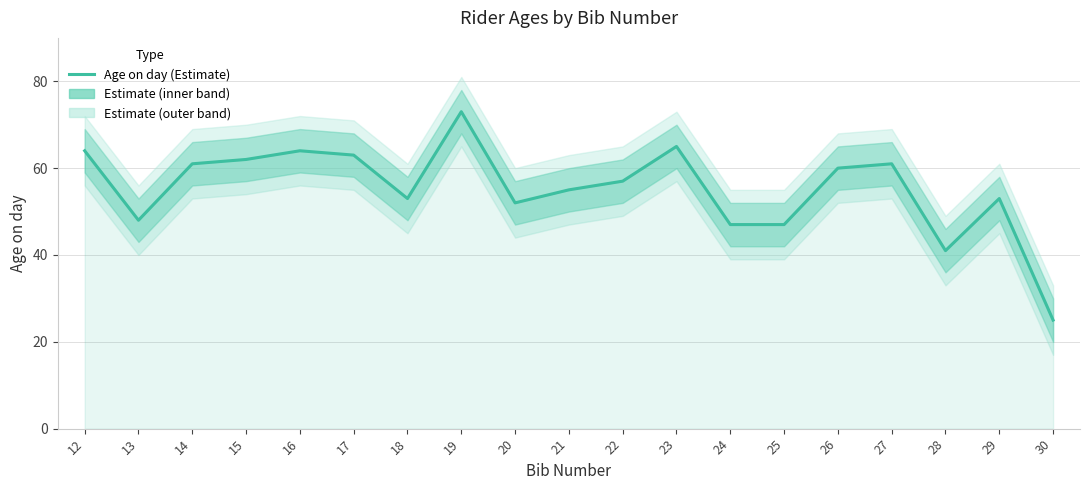

What is the approximate value at 23?

65